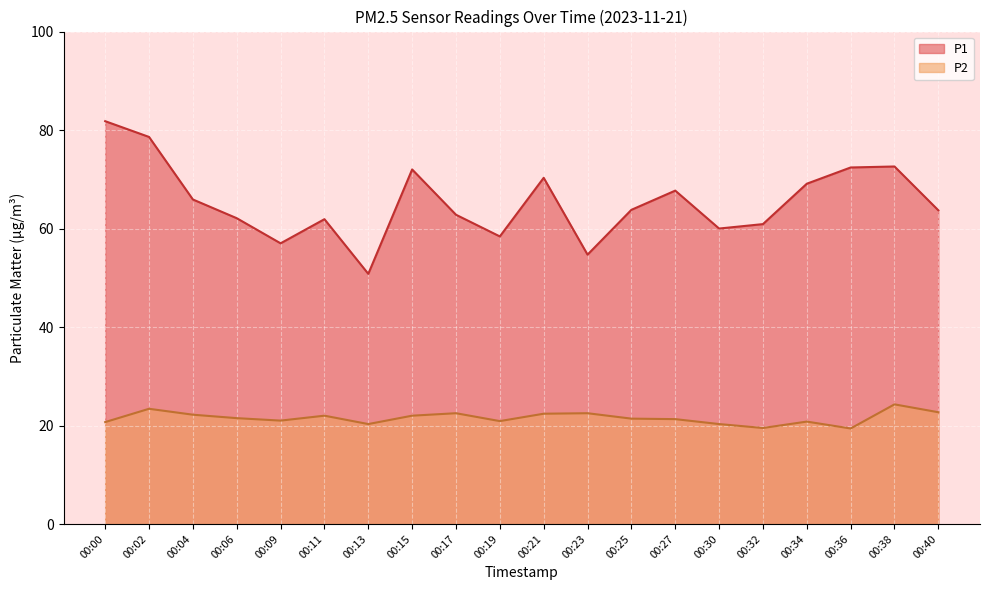

At which label does P1 first exceed 63?

00:00